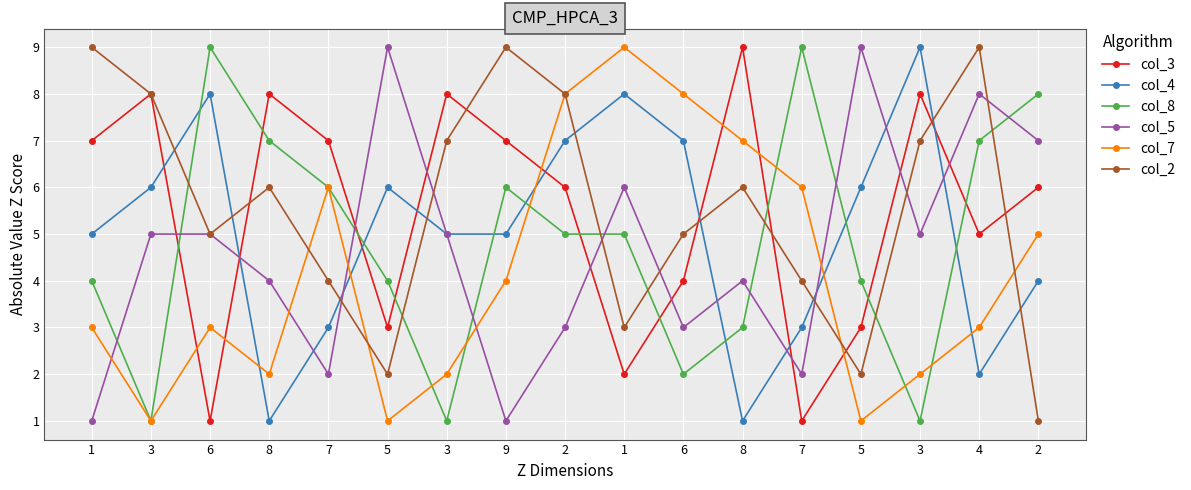

Reading left to right, transcribe all the data shown in this chart.

col_3: 7	8	1	8	7	3	8	7	6	2	4	9	1	3	8	5	6
col_4: 5	6	8	1	3	6	5	5	7	8	7	1	3	6	9	2	4
col_8: 4	1	9	7	6	4	1	6	5	5	2	3	9	4	1	7	8
col_5: 1	5	5	4	2	9	5	1	3	6	3	4	2	9	5	8	7
col_7: 3	1	3	2	6	1	2	4	8	9	8	7	6	1	2	3	5
col_2: 9	8	5	6	4	2	7	9	8	3	5	6	4	2	7	9	1